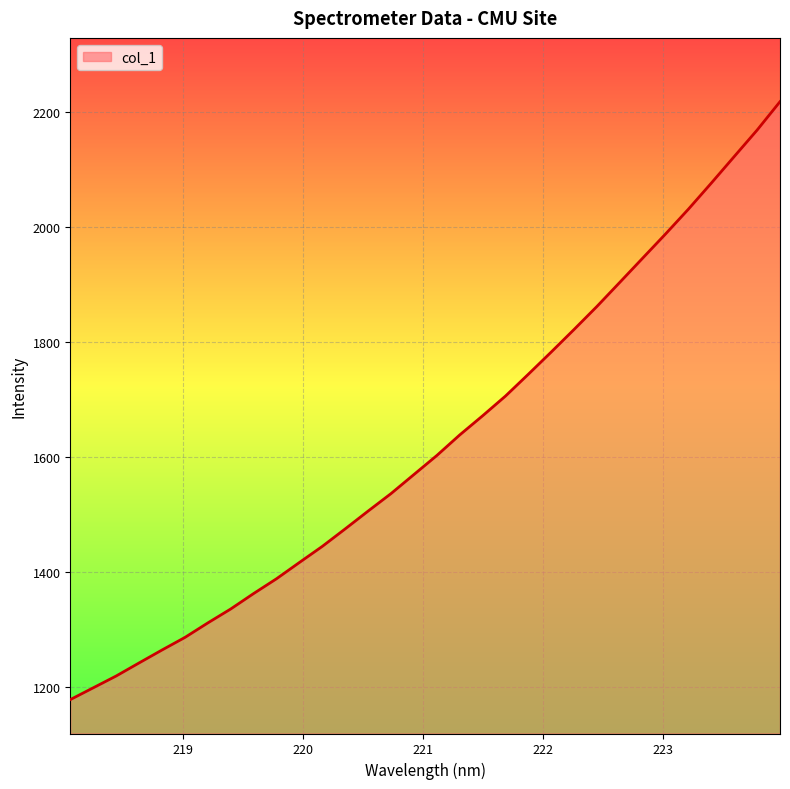

What is the difference between the maximum and minimum values?

1040.0